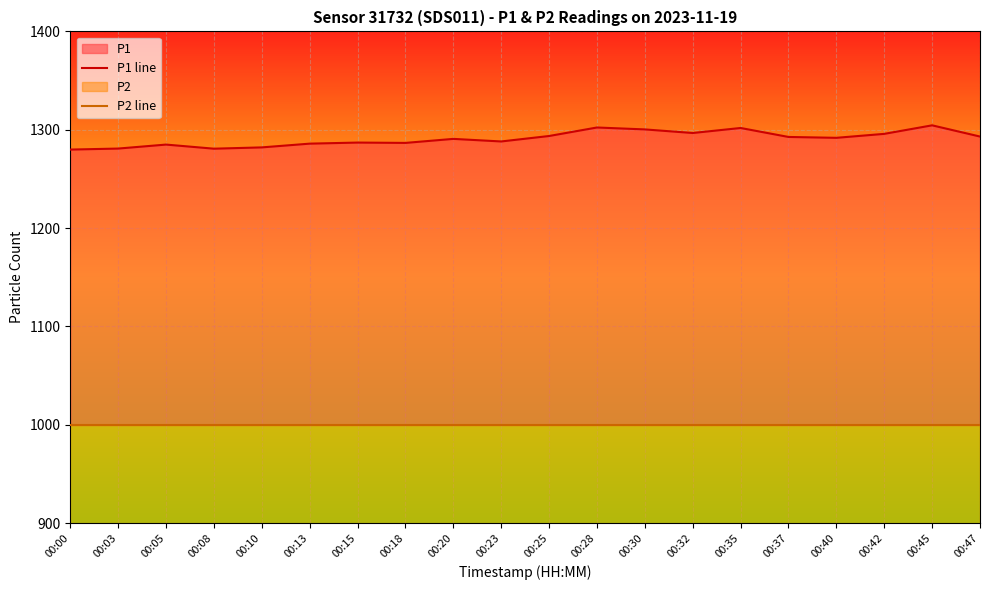

True or false: P2 line and P1 line cross at least once.

False